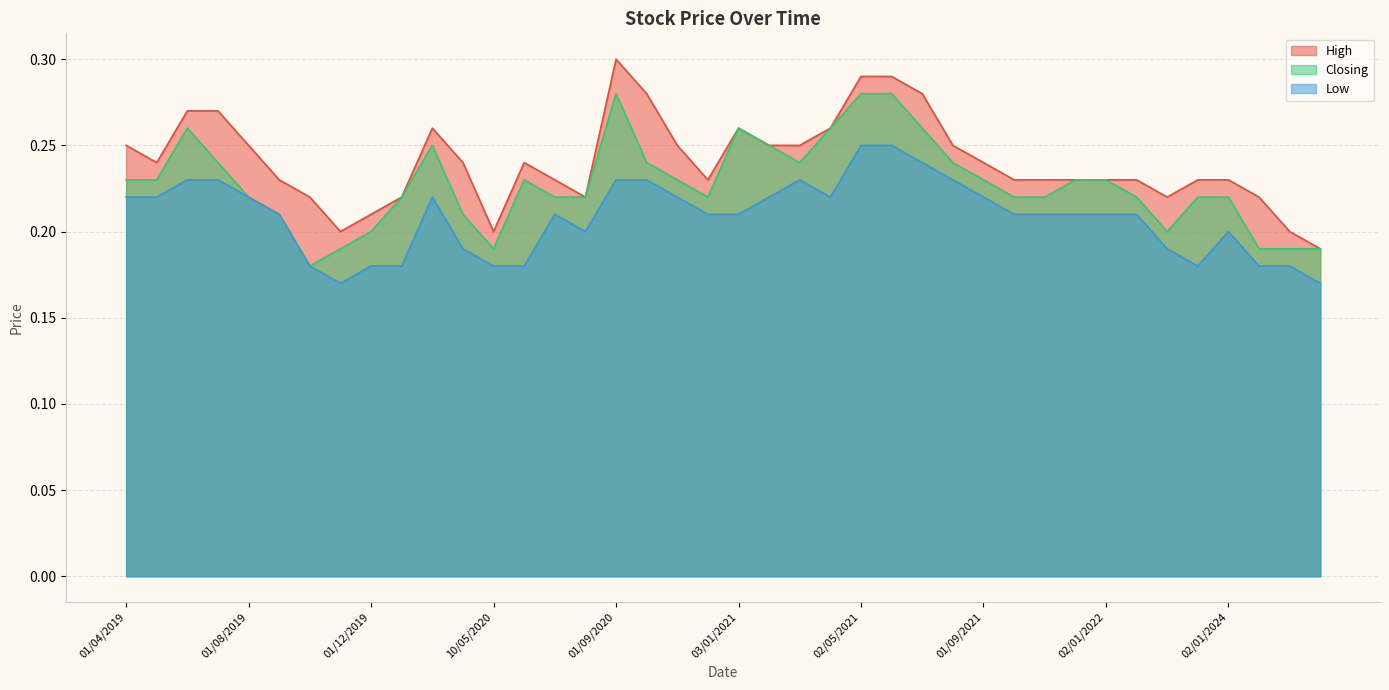

Is it true that High equals 0.5 at 01/09/2020?

False